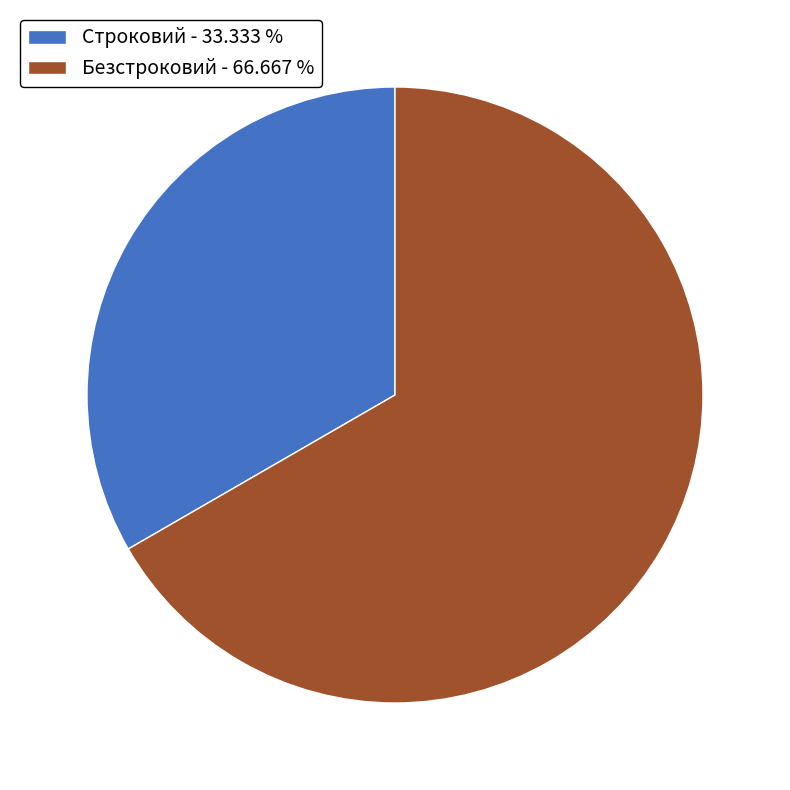

What is the majority slice?

Безстроковий